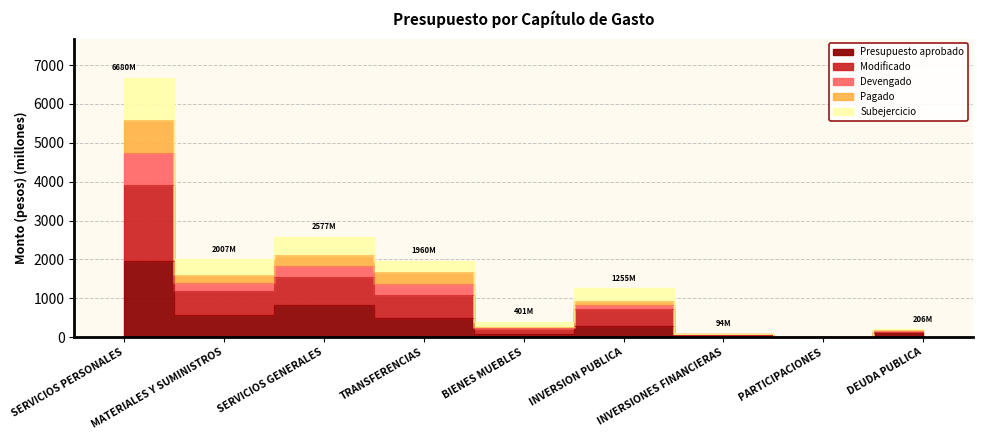

How many lines are shown in the chart?

5